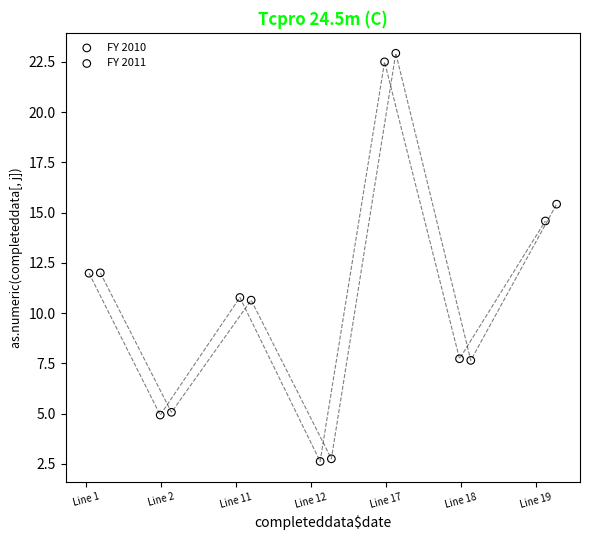

Which series has the widest spread of Y values?

FY 2011